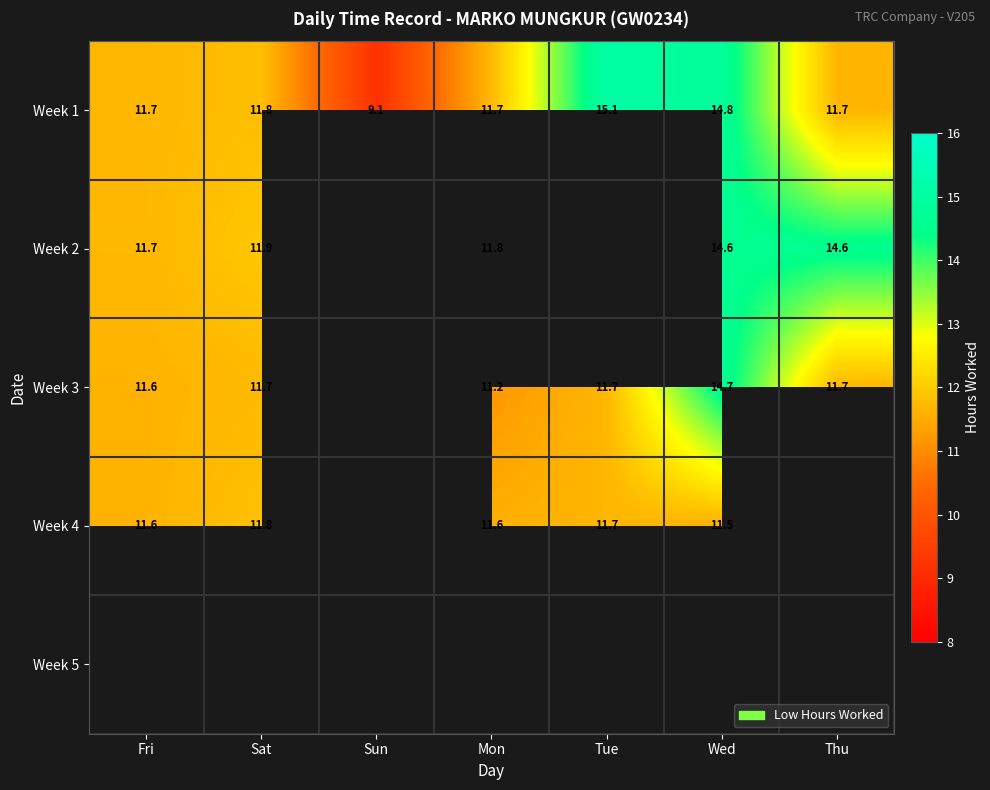

Is the value of Week 4 at Mon greater than the value of Week 1 at Mon?

No